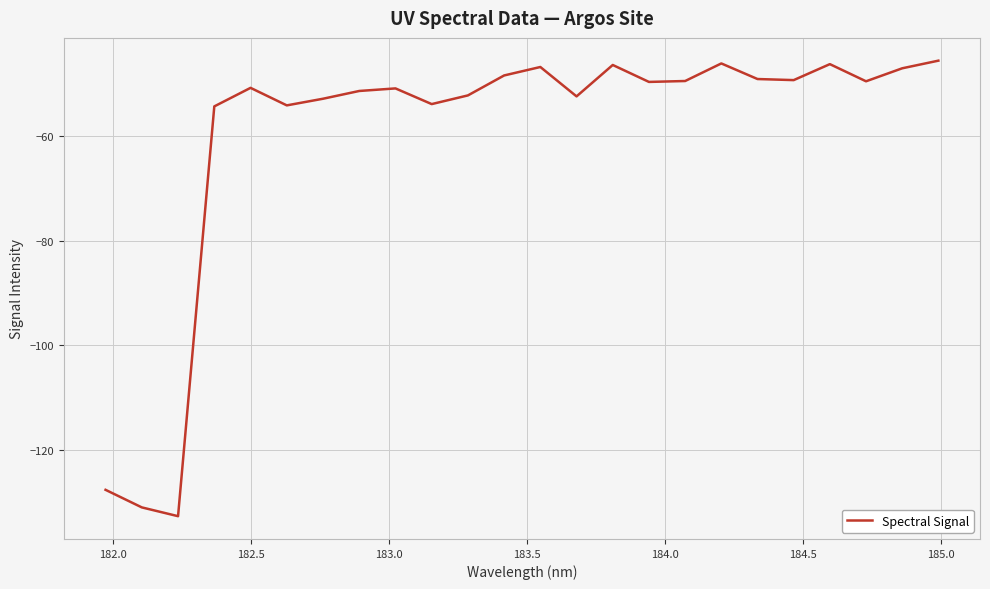

What is the difference between the maximum and minimum values?

87.1